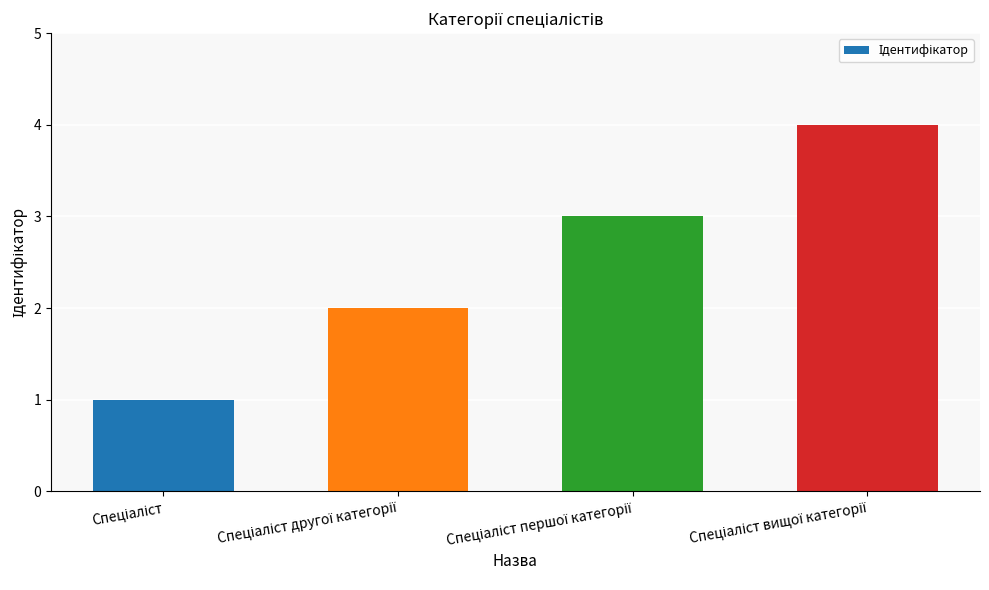

What is the maximum value shown in the chart?

4